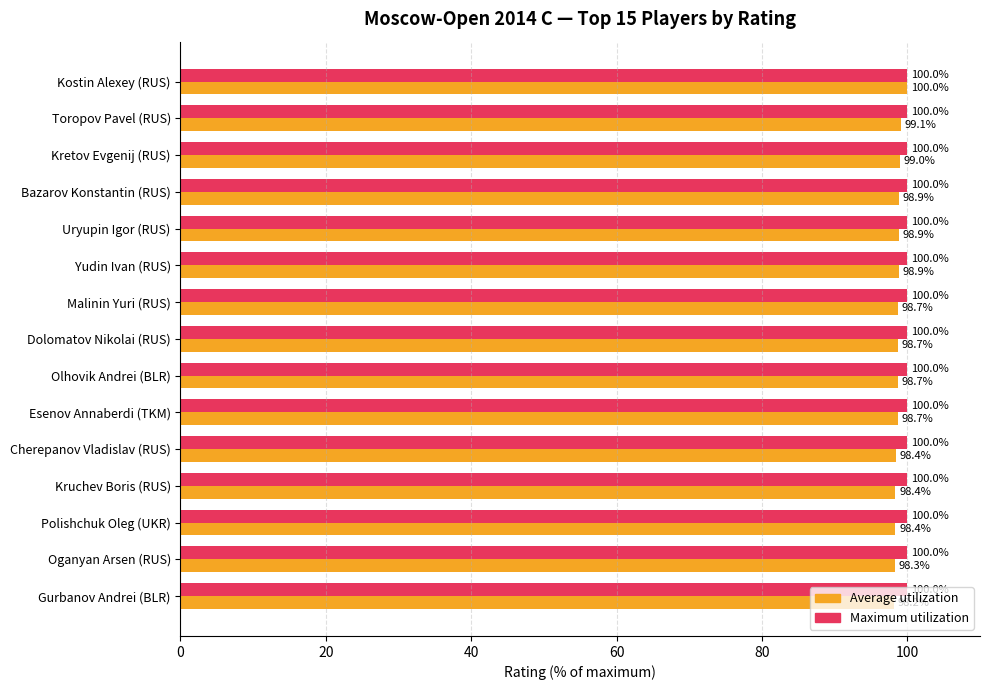

At which category is the sum across all series the highest?

Kostin Alexey (RUS)